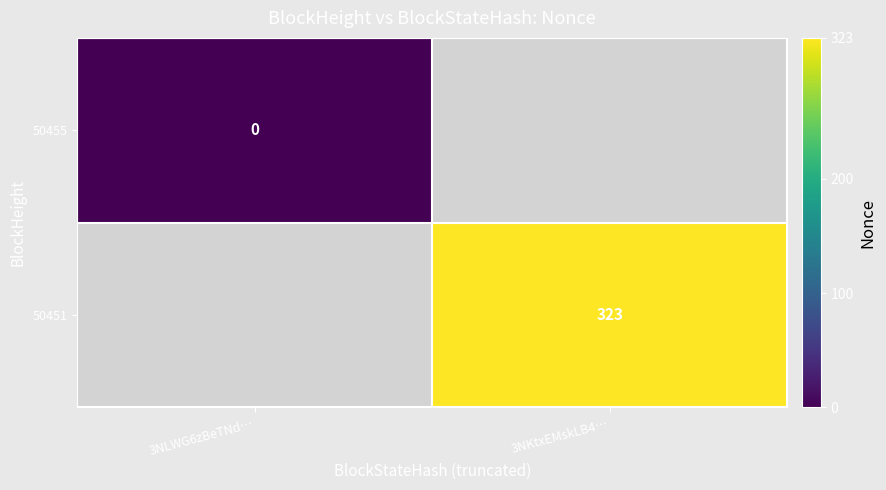

The 50451 series shows 323 at 3NKtxEMskLB4…. True or false?

True